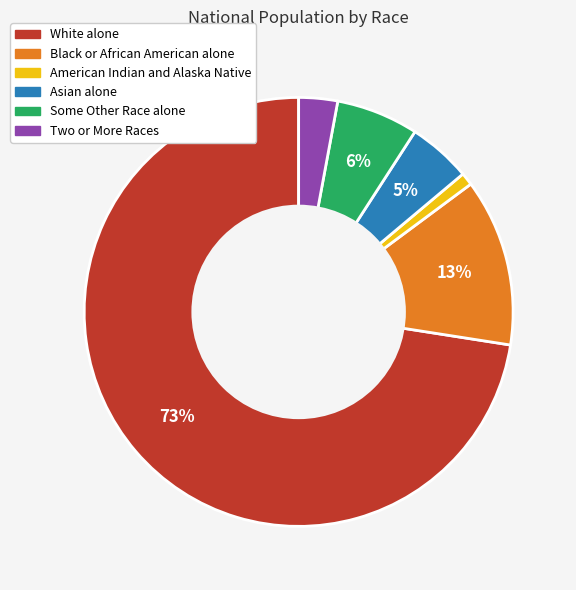

To the nearest percent, what percentage of the pie is Two or More Races?

3%